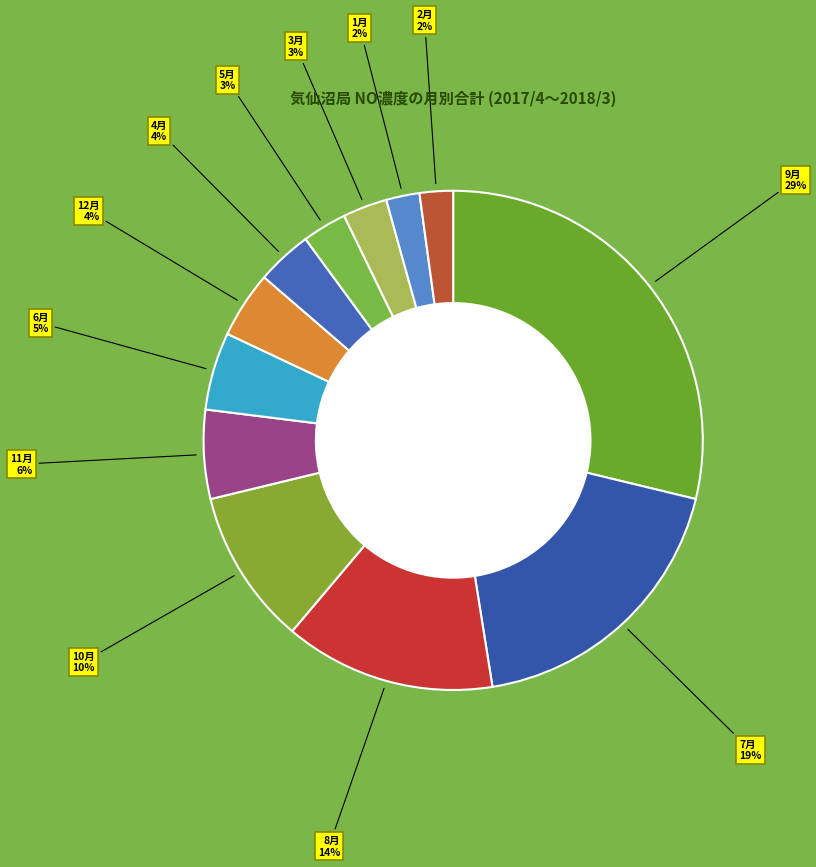

Which has a higher value, 3月 or 9月?

9月